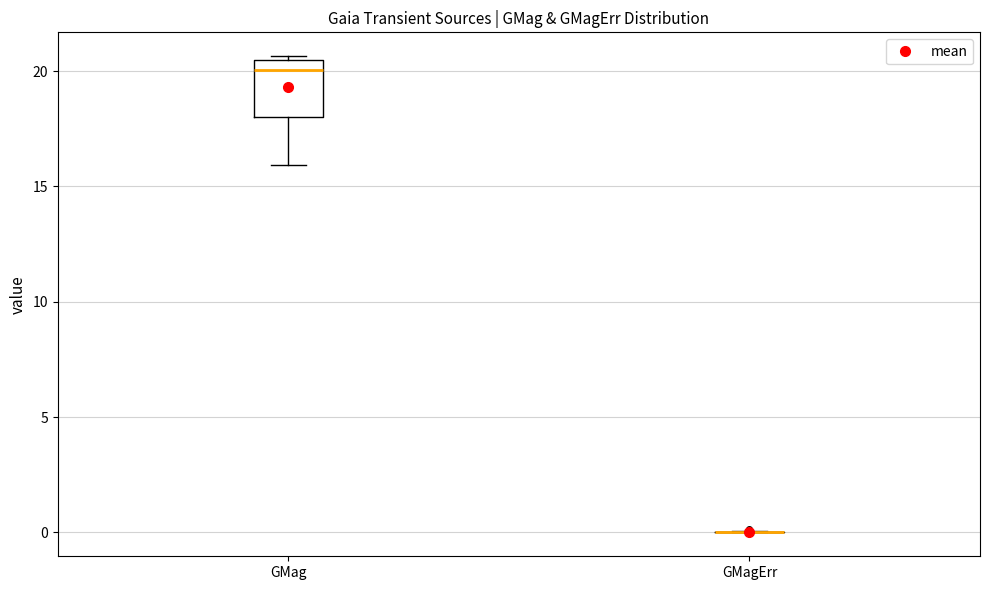

Where is the lower edge of the box for GMag on the y-axis? The values are not printed on the chart, so give them approximately, as read against the axis.

18.0